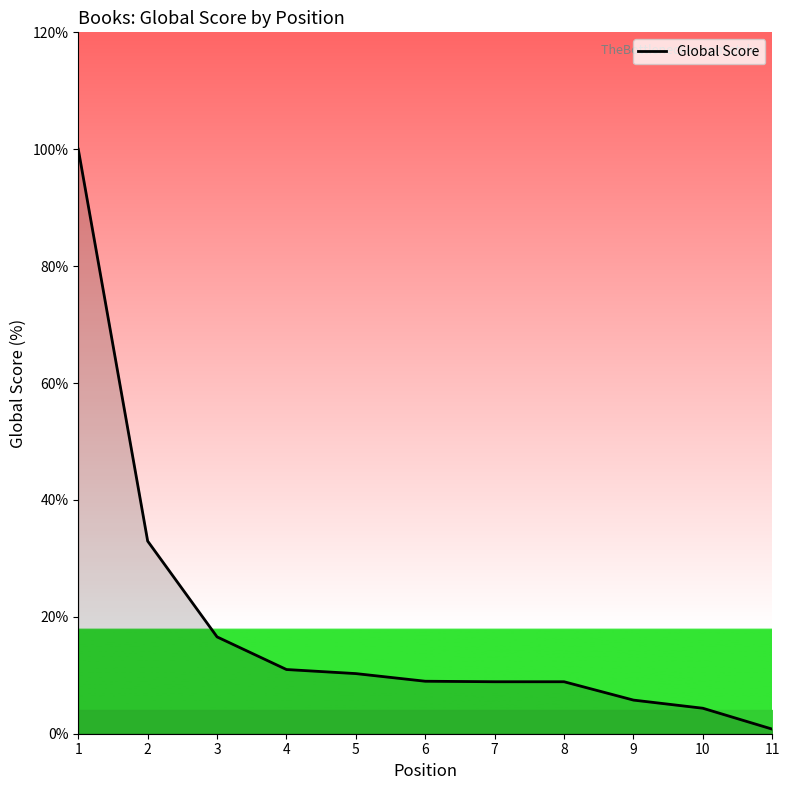

What is the difference between the values at 1 and 5?

89.7